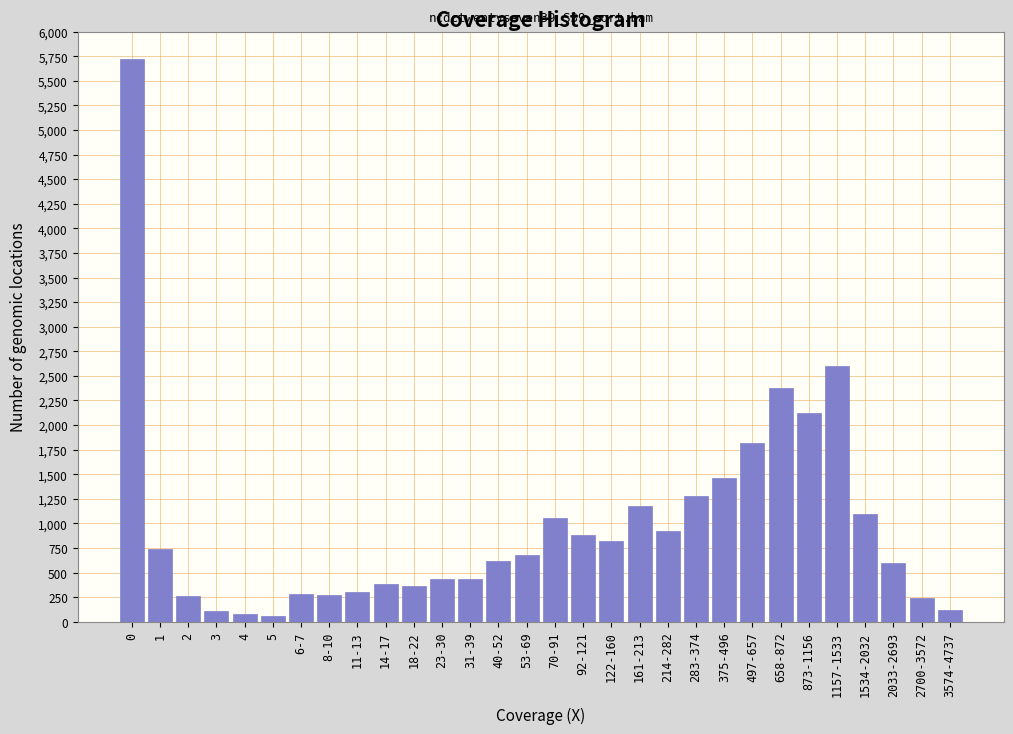

At which label is the value closest to 2890?

1157-1533